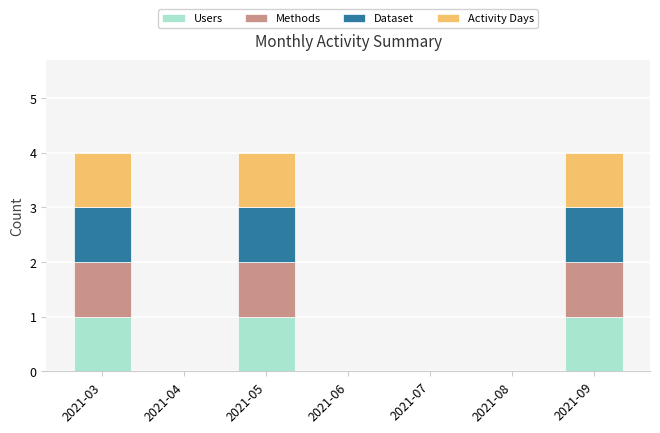

What is the sum of all Users values?

3